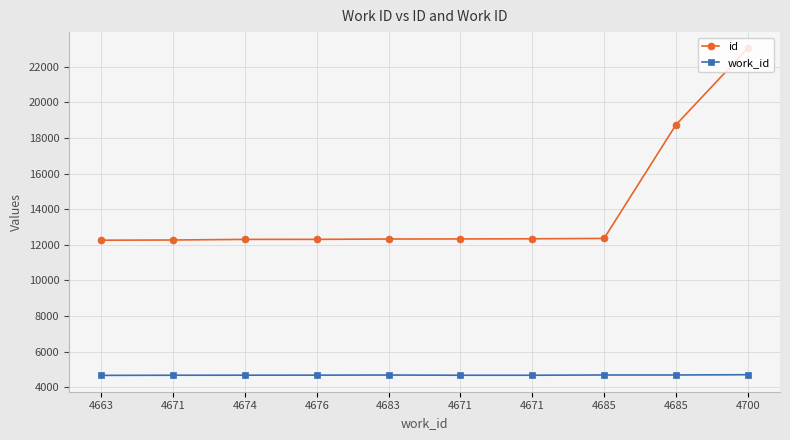

At which category does the chart reach its peak across all series?

4700